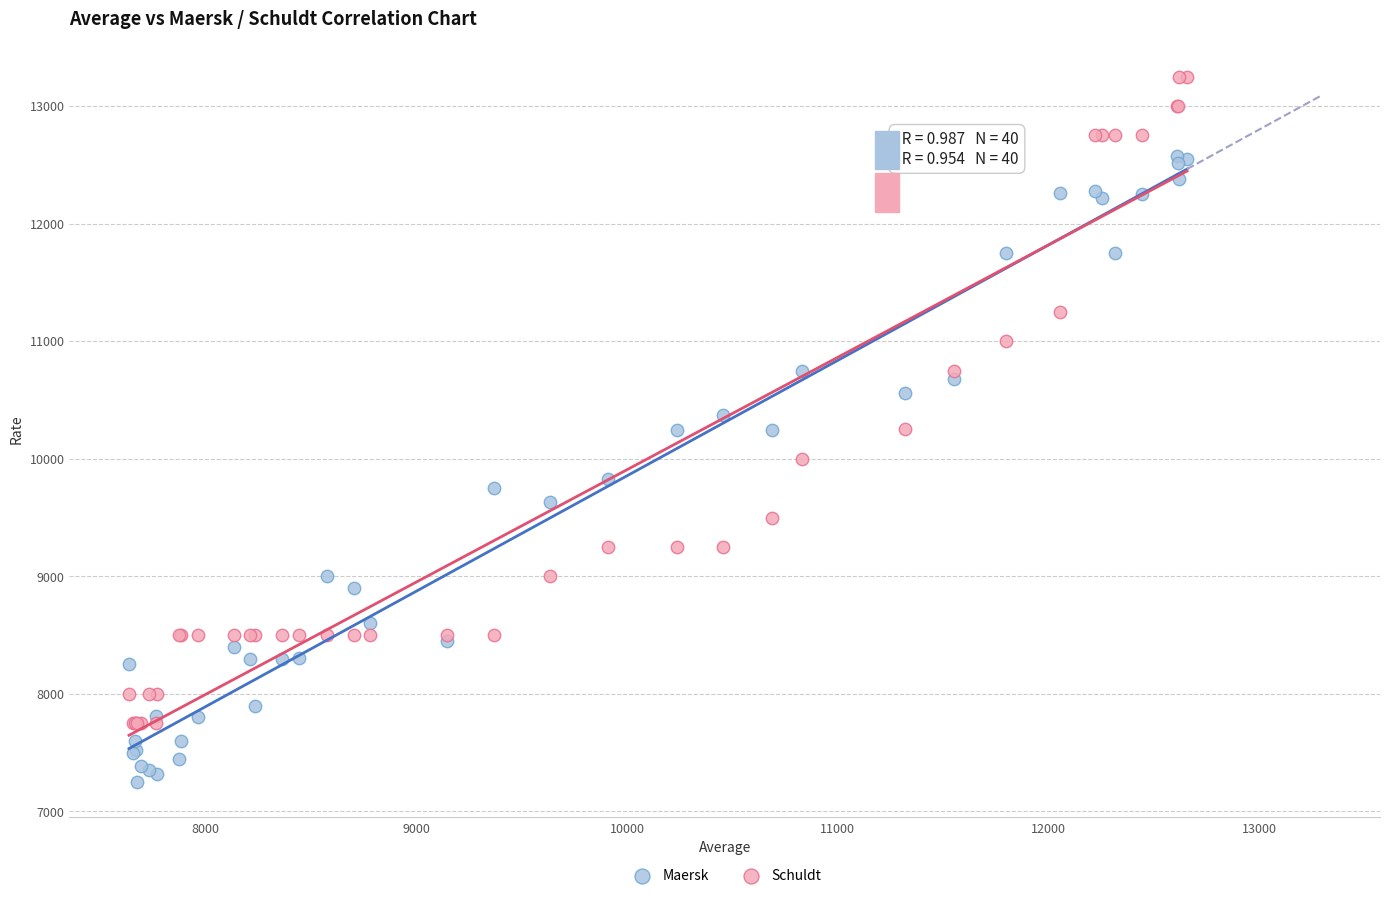

Which series reaches the maximum Y coordinate?

Schuldt